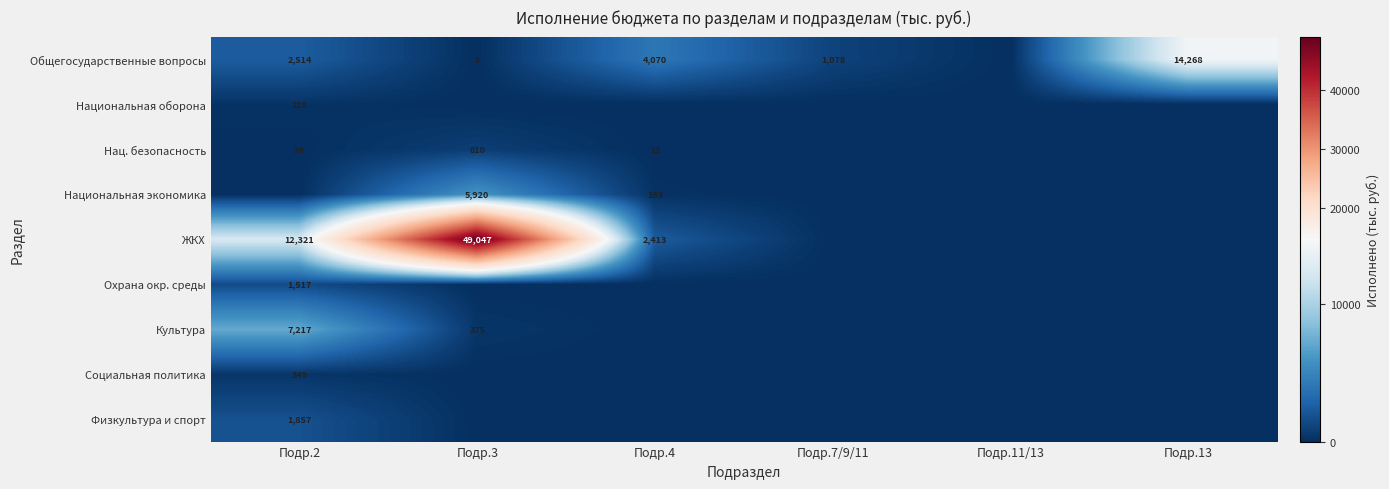

What is the total value across all series at Подр.7/9/11?

1077.8